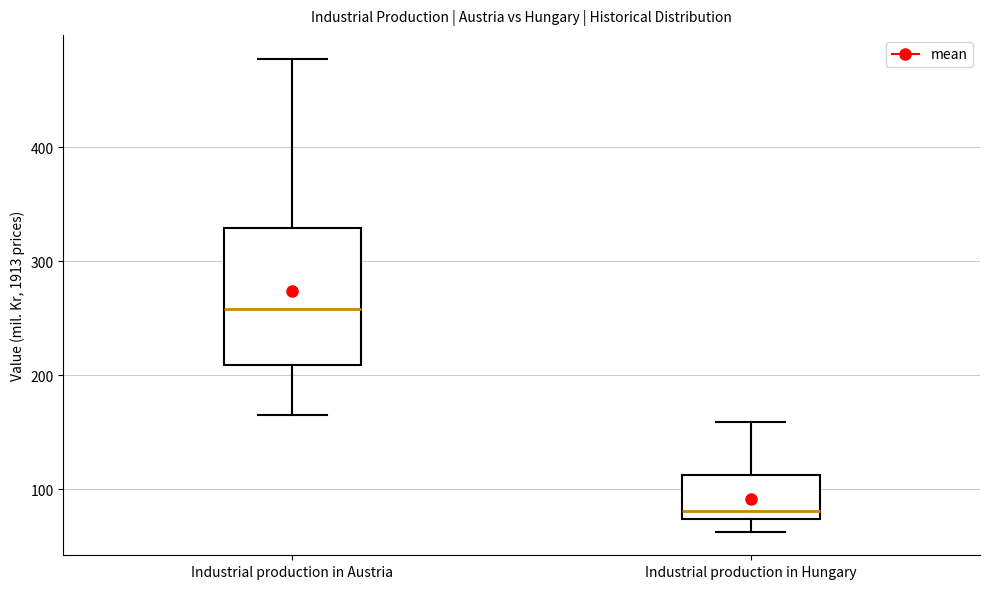

Where does the upper whisker of the box for Industrial production in Austria end on the y-axis? The values are not printed on the chart, so give them approximately, as read against the axis.

480